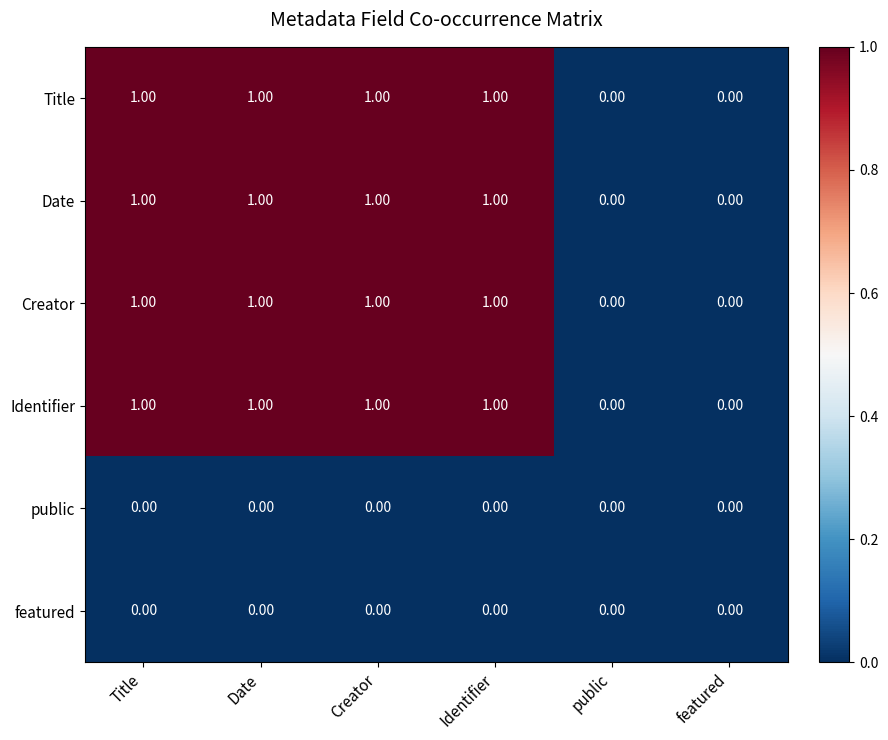

Is the value of featured at public greater than the value of Identifier at Creator?

No